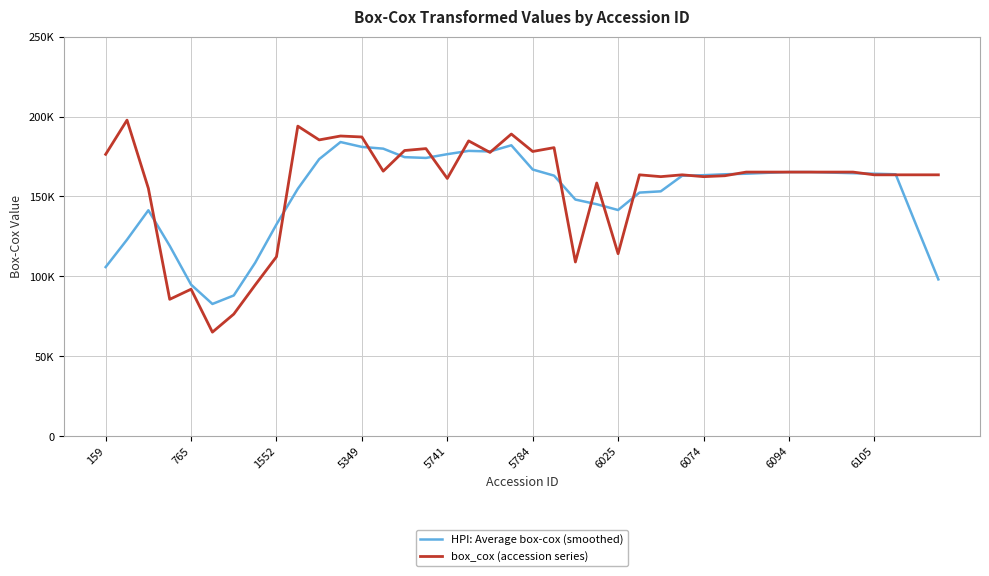

Does the chart have visible grid lines?

Yes